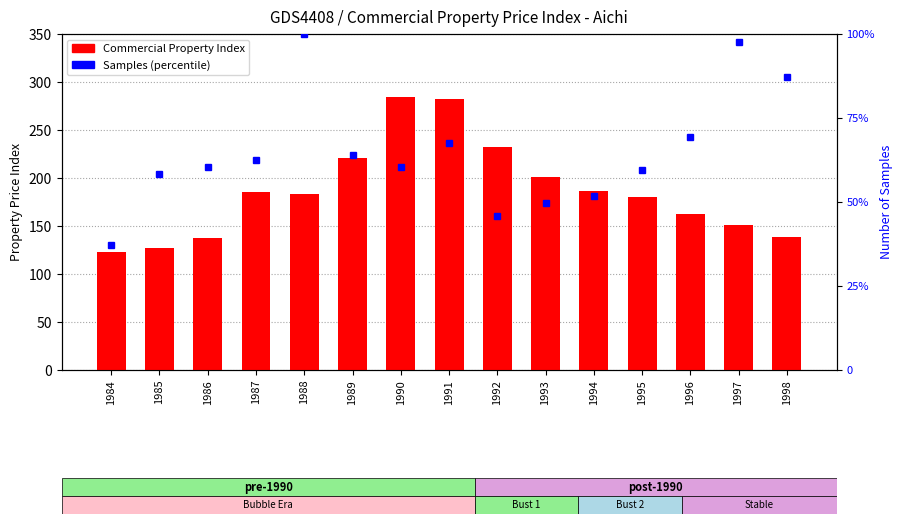

What is the value of the Commercial Property Index bar at the 5th from the left?

183.1